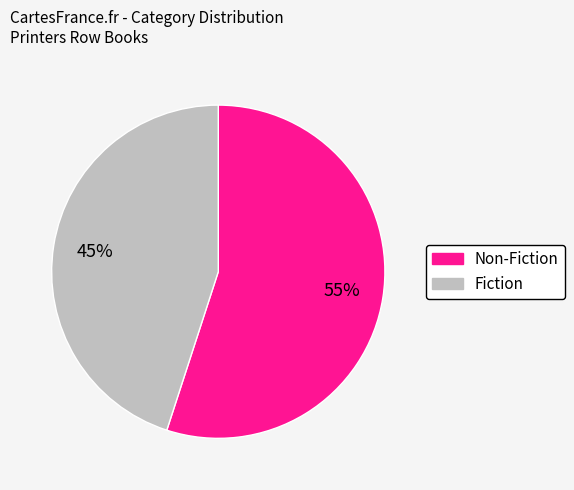

Do Fiction and Non-Fiction together represent more than half of the pie?

Yes